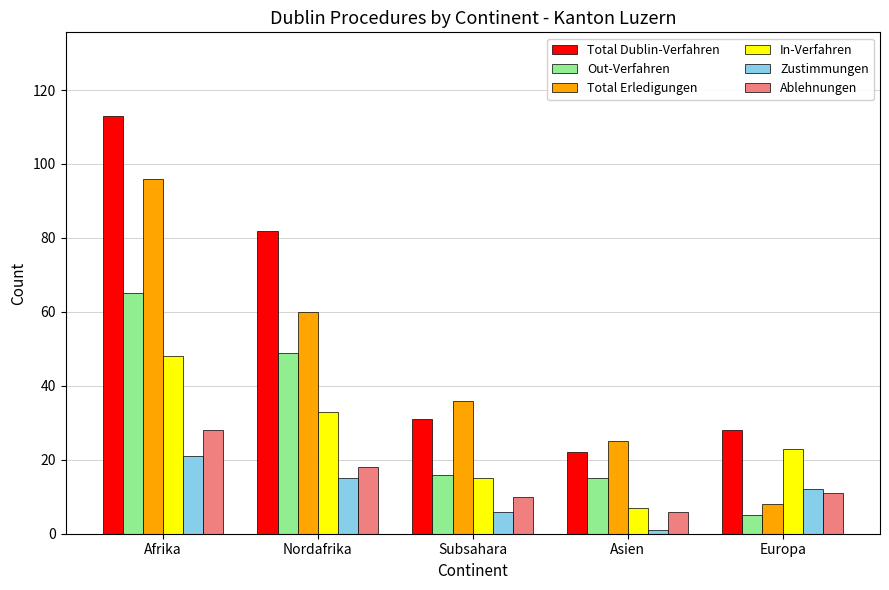

What is the label of the 3rd bar from the left?

Subsahara